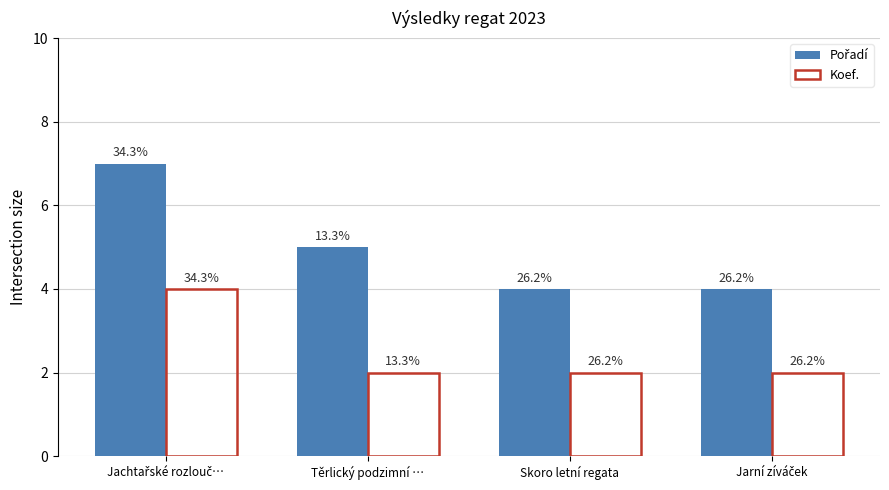

Where is Koef. nearest to the value 3?

Jachtařské rozlouč…